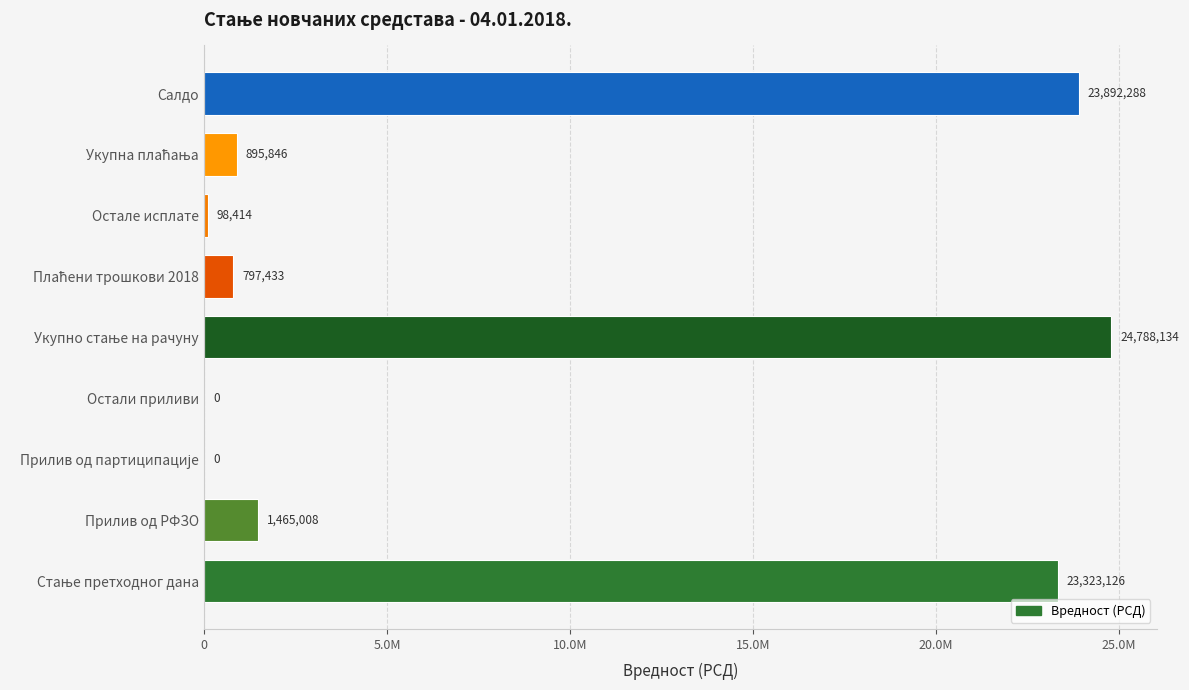

Are the bars horizontal?

Yes